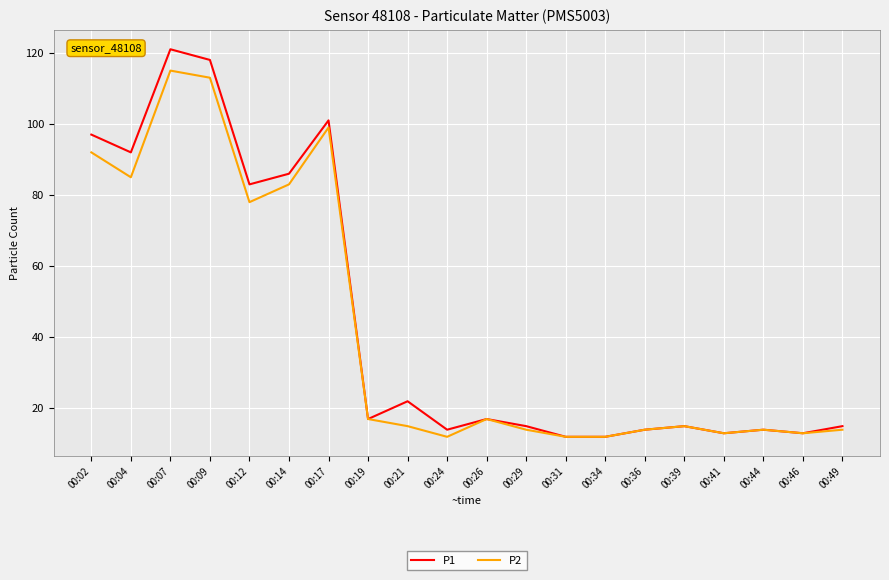

What is the minimum value shown in the chart?

12